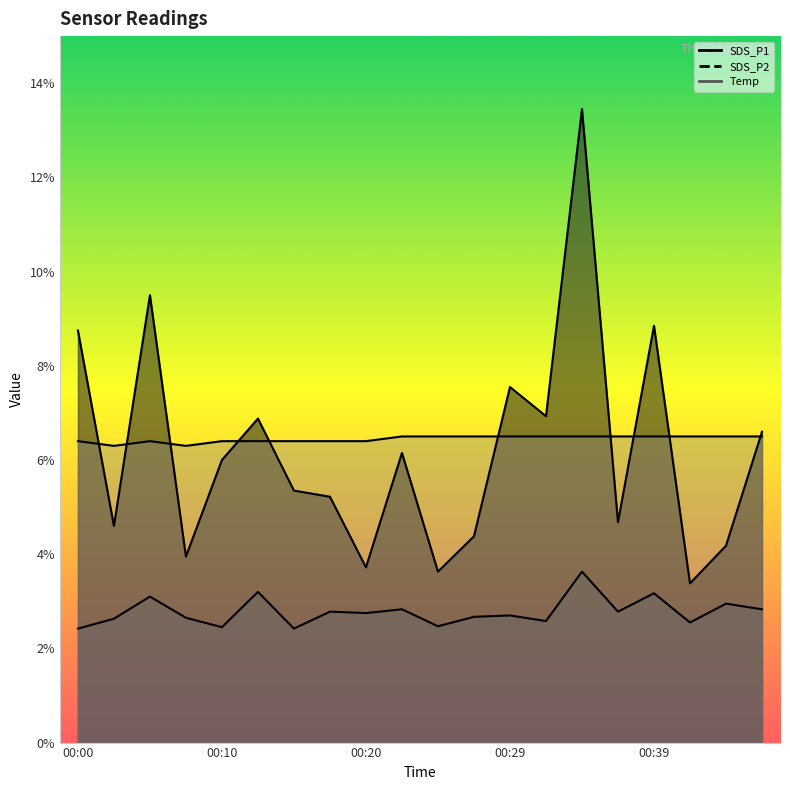

What is the spread (max minus min) of values at 00:29?

4.8